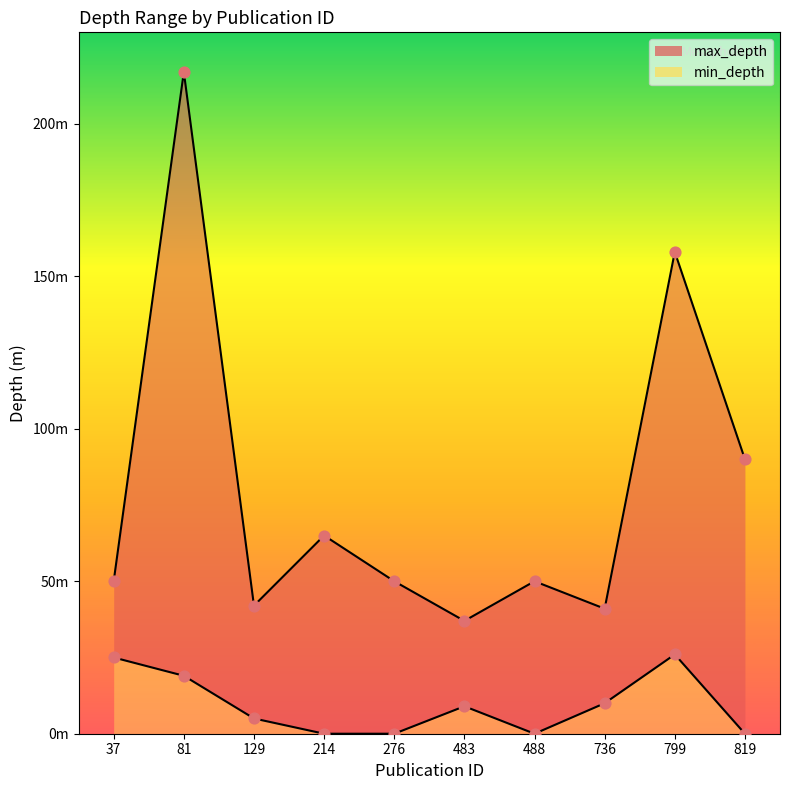

At how many categories does at least one series exceed 37?

9